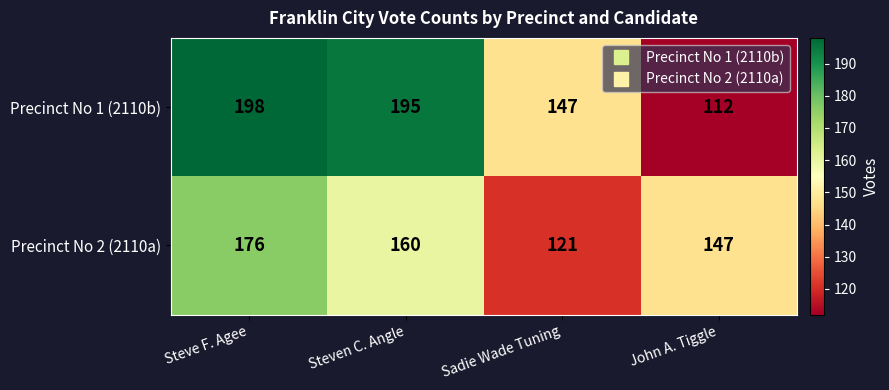

At which label is Precinct No 2 (2110a) closest to 148?

John A. Tiggle